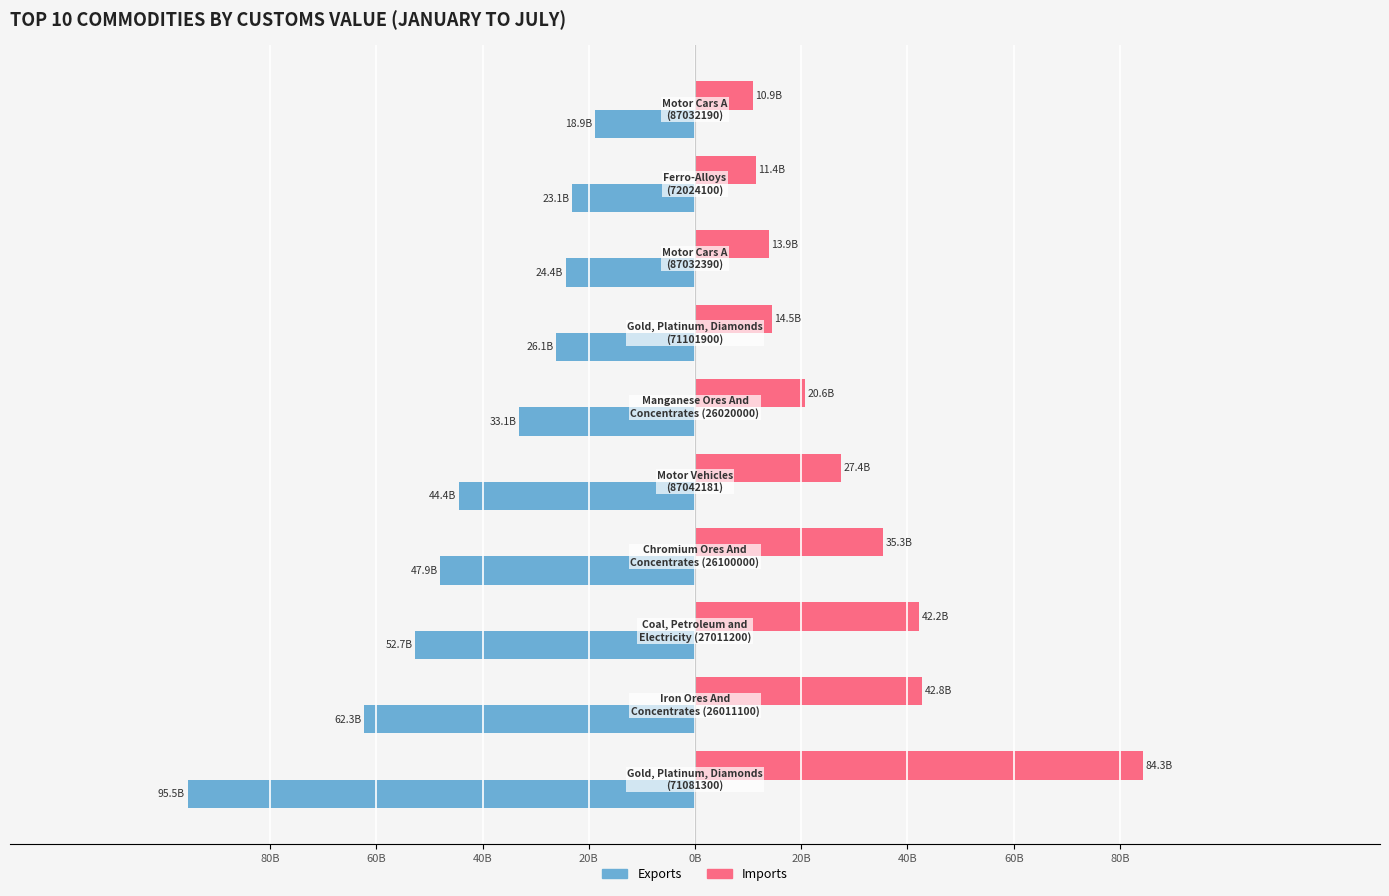

What are all the series names shown in the legend?

Exports, Imports